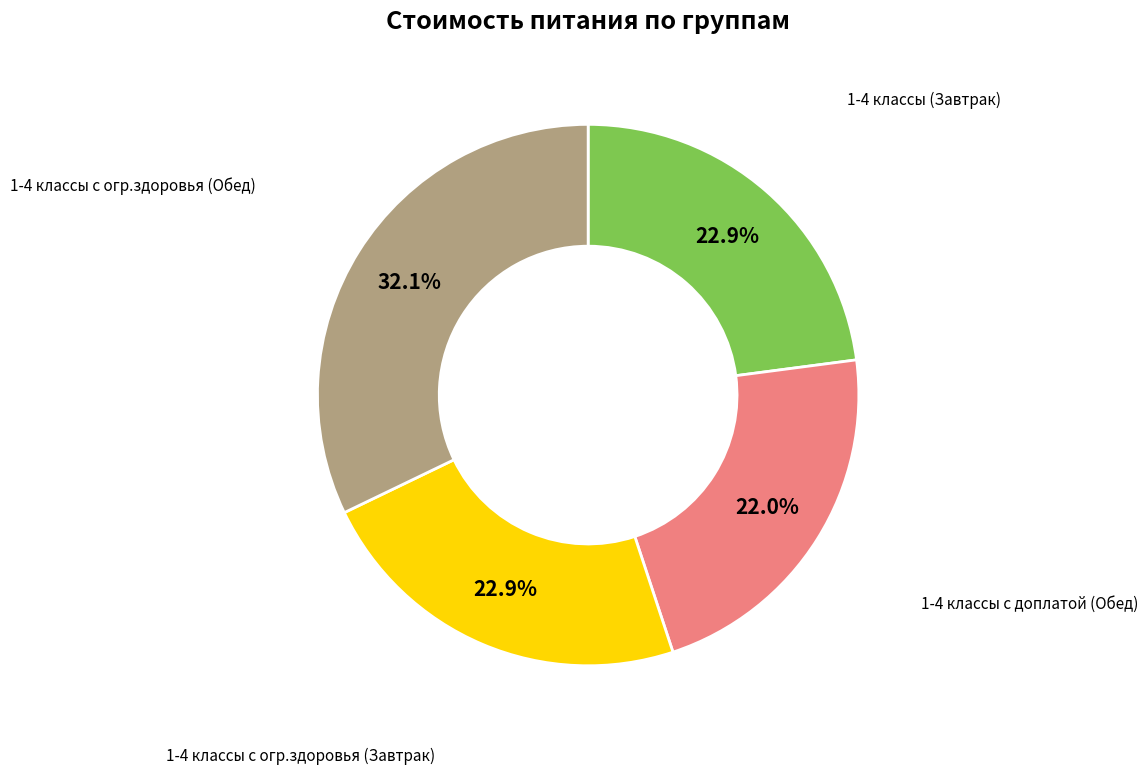

Is there any slice that represents more than half of the pie?

No